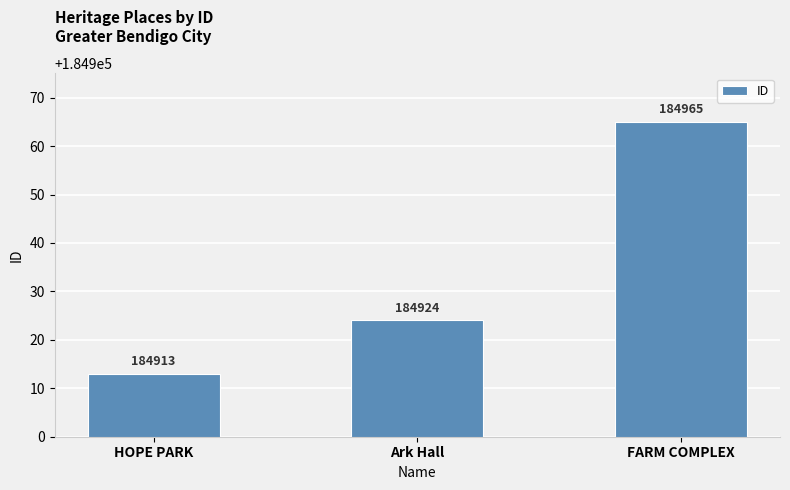

Reading left to right, list all the values displayed in this chart.

184913	184924	184965